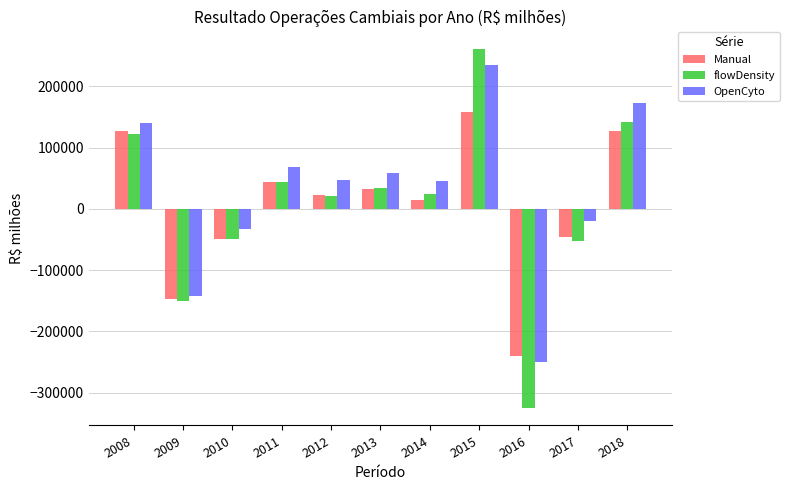

The value of Manual at 2010 is -68285.6. True or false?

False